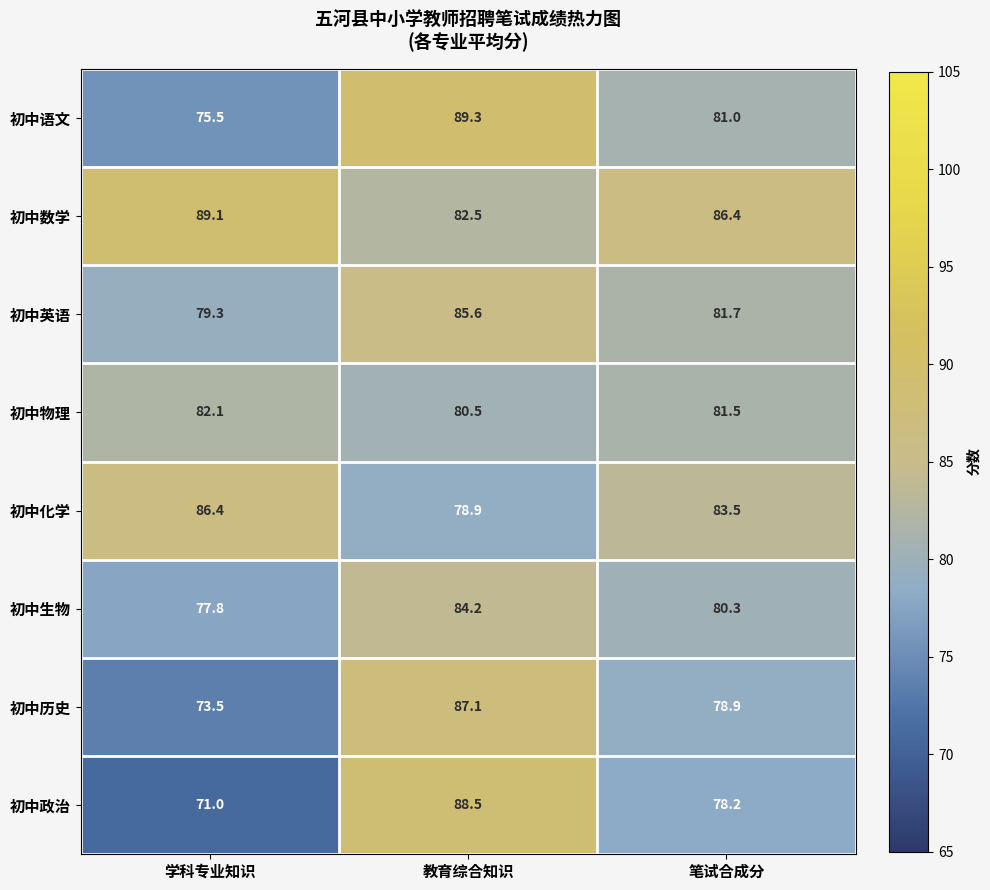

Which series has the largest range (max minus min)?

初中政治